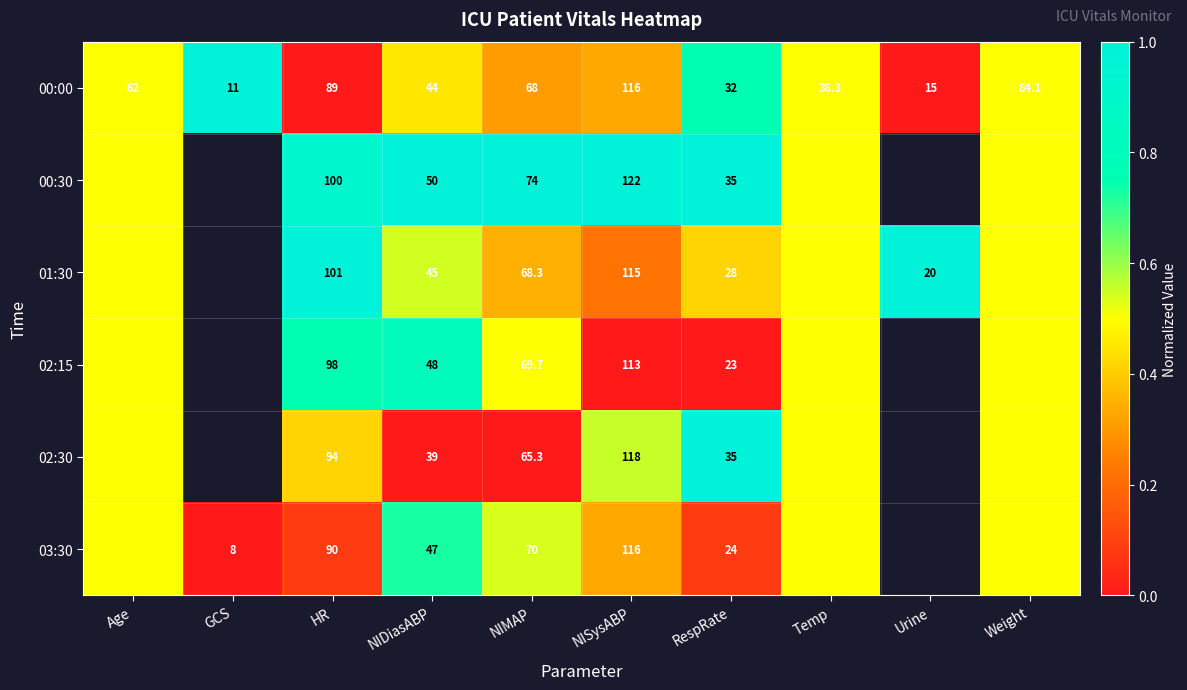

Rank the series at NIDiasABP from highest to lowest value.

00:30, 02:15, 03:30, 01:30, 00:00, 02:30